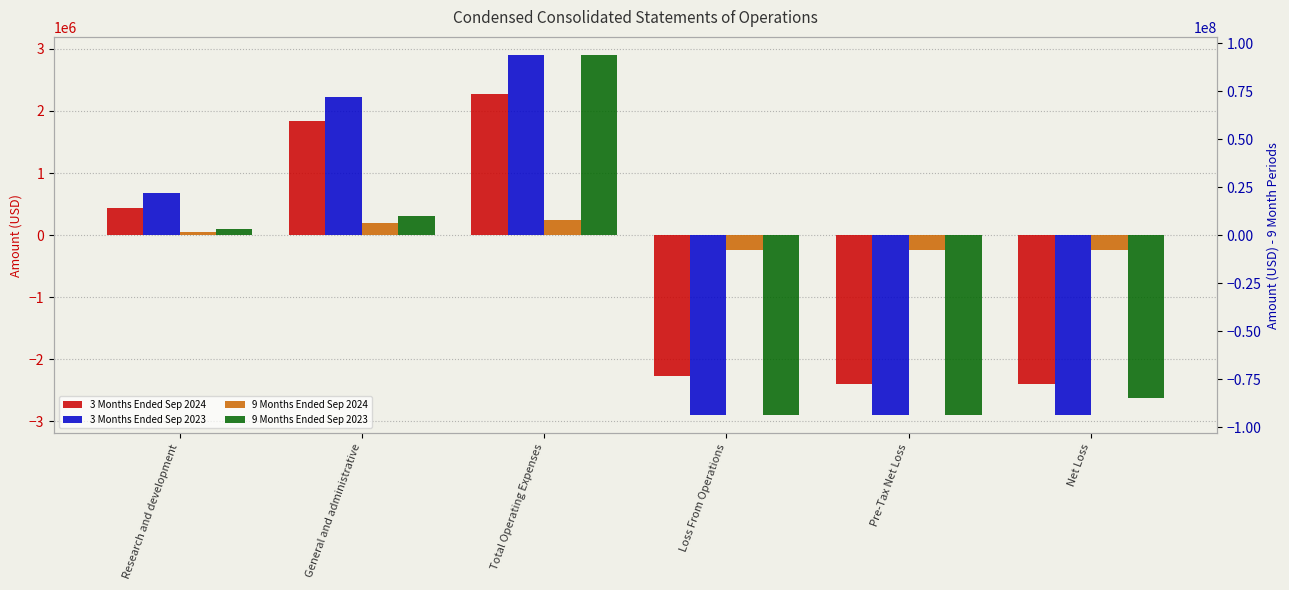

What is the spread (max minus min) of values at Total Operating Expenses?

91550142